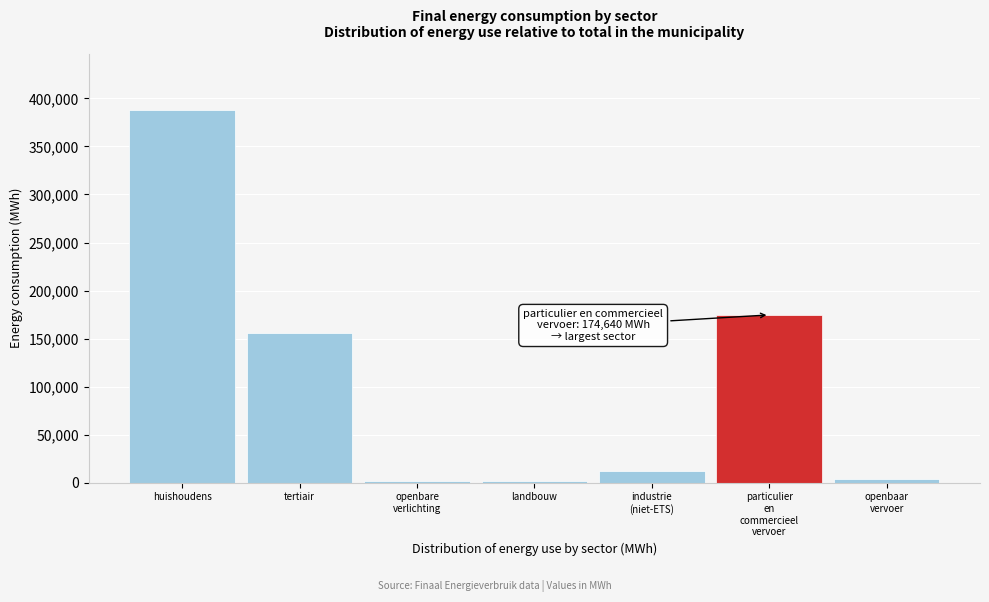

The value at huishoudens is 678500.7. True or false?

False